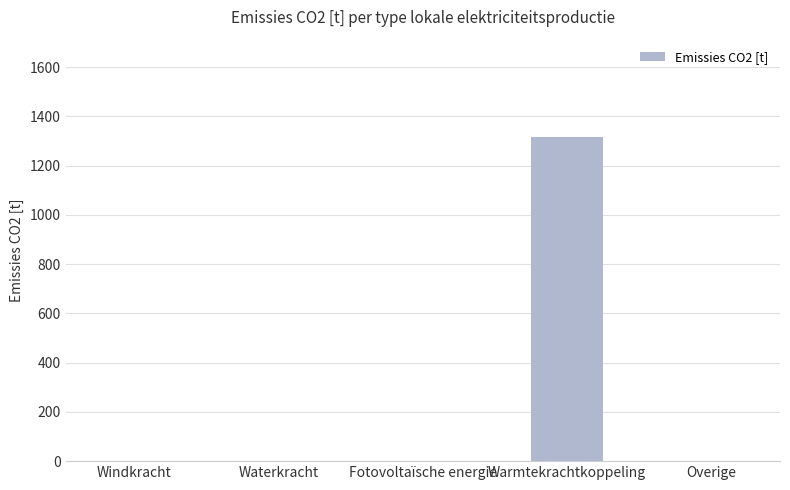

How many categories are shown in the chart?

5